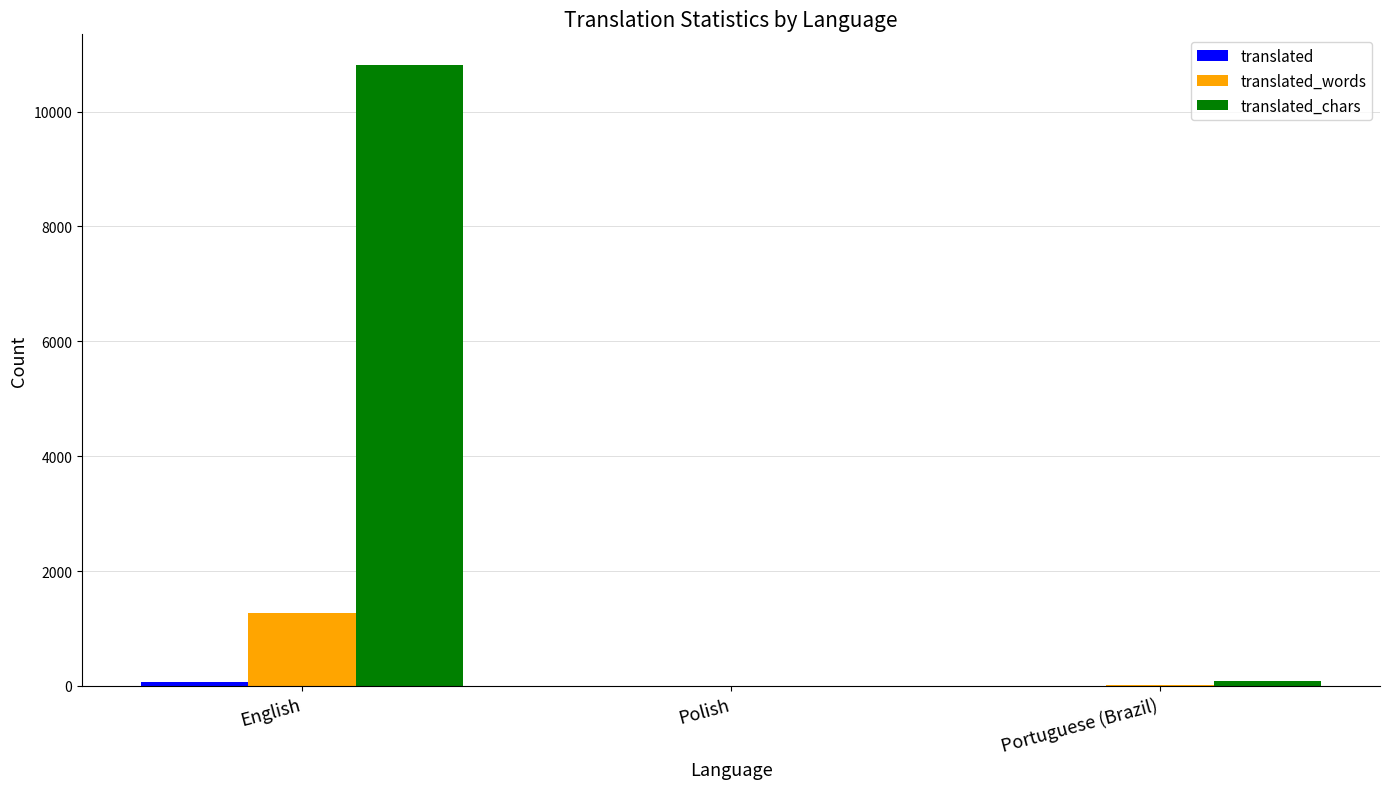

What is the greatest value displayed?

10804